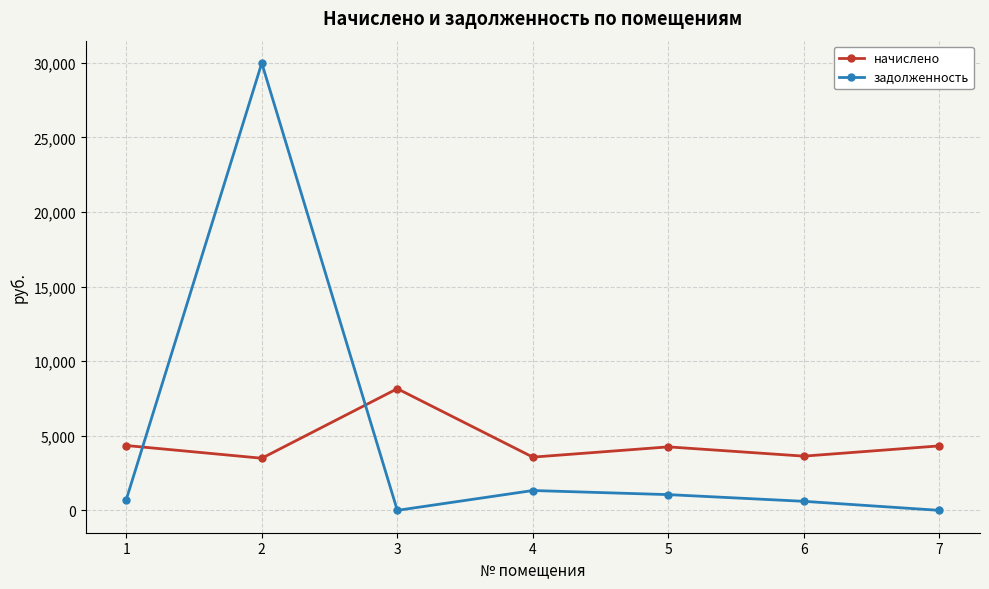

Which series has the widest spread of values?

задолженность